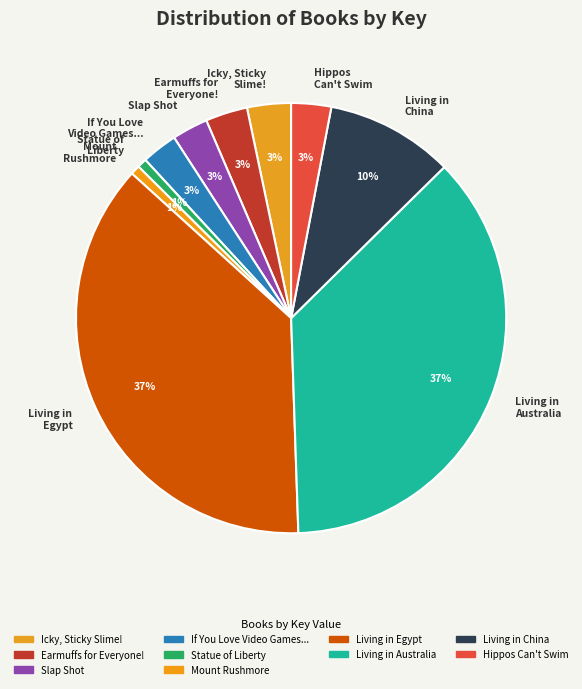

To the nearest percent, what is the average slice percentage?

10%